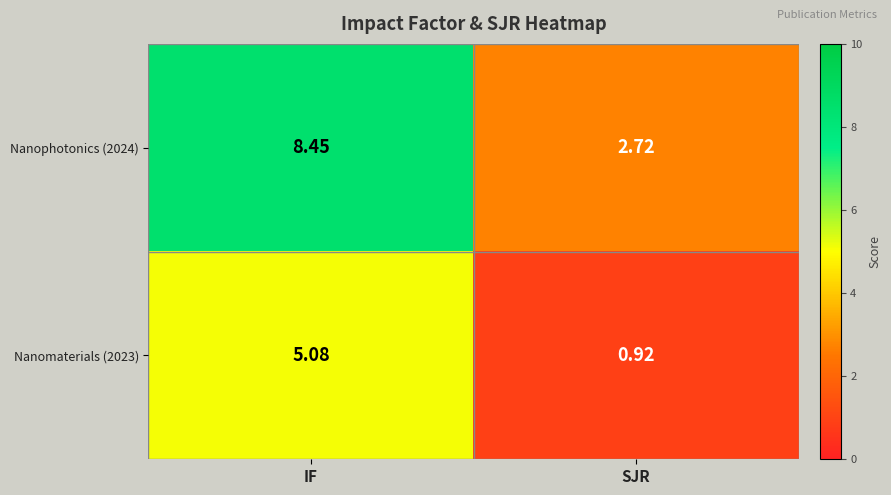

At which category is the sum across all series the highest?

IF